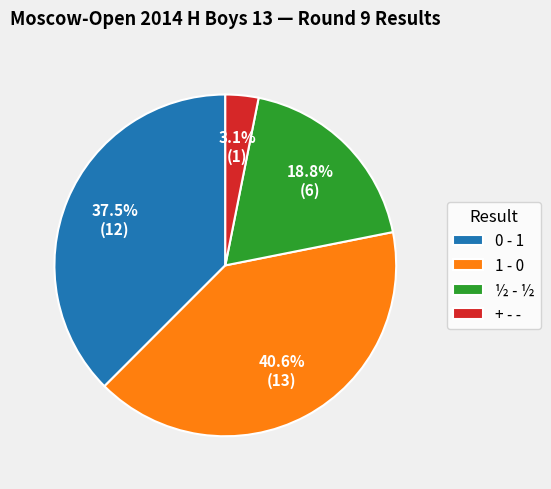

Combined, what portion of the pie is + - - and ½ - ½?

21.9%